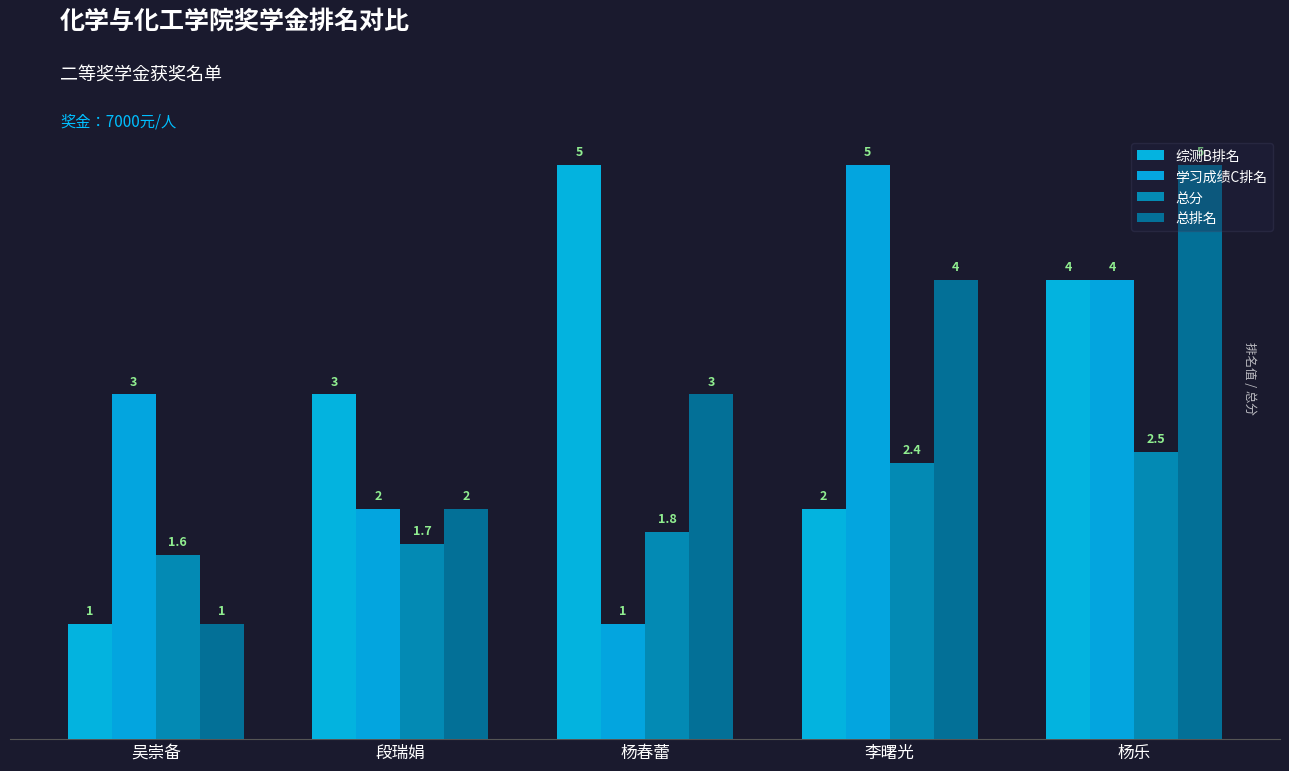

Reading right to left, what are all the values shown in this chart?

综测B排名: 4.0	2.0	5.0	3.0	1.0
学习成绩C排名: 4.0	5.0	1.0	2.0	3.0
总分: 2.5	2.4	1.8	1.7	1.6
总排名: 5.0	4.0	3.0	2.0	1.0